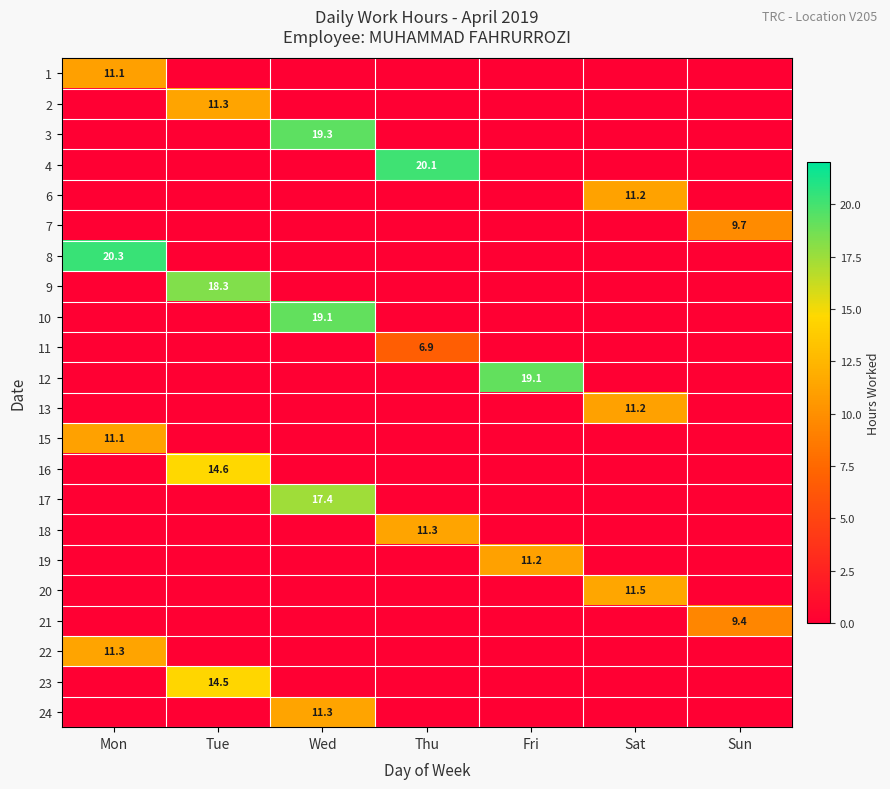

Is it true that 13 equals 16.2 at Sat?

False